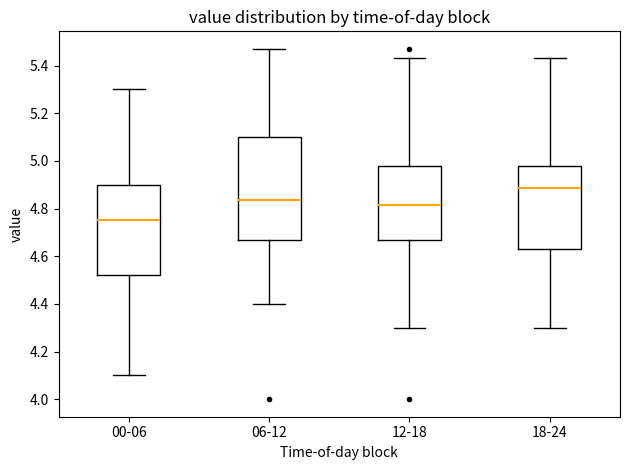

Comparing the boxes themselves (not the whiskers), which one is the tallest?

06-12